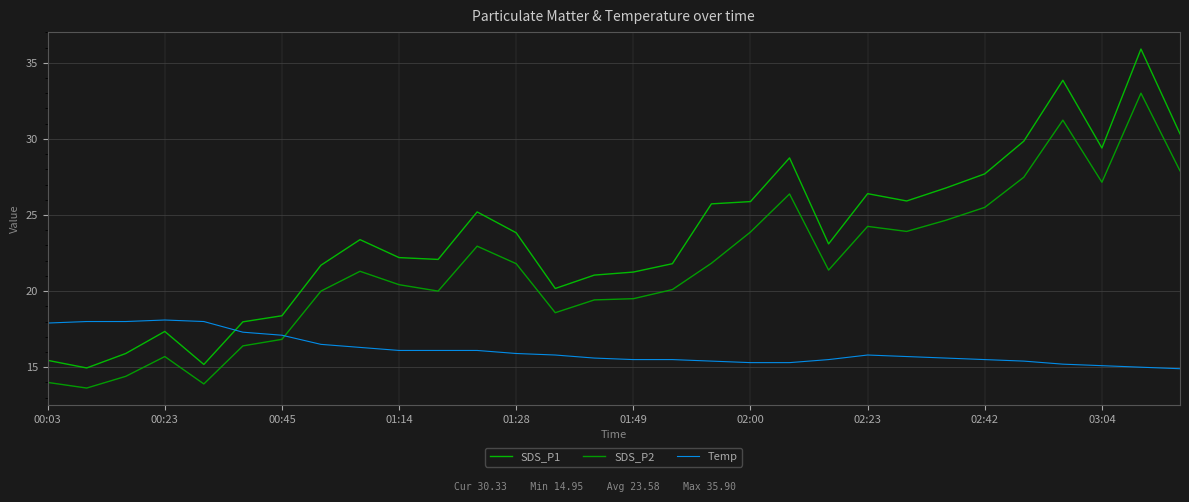

How many lines are shown in the chart?

3